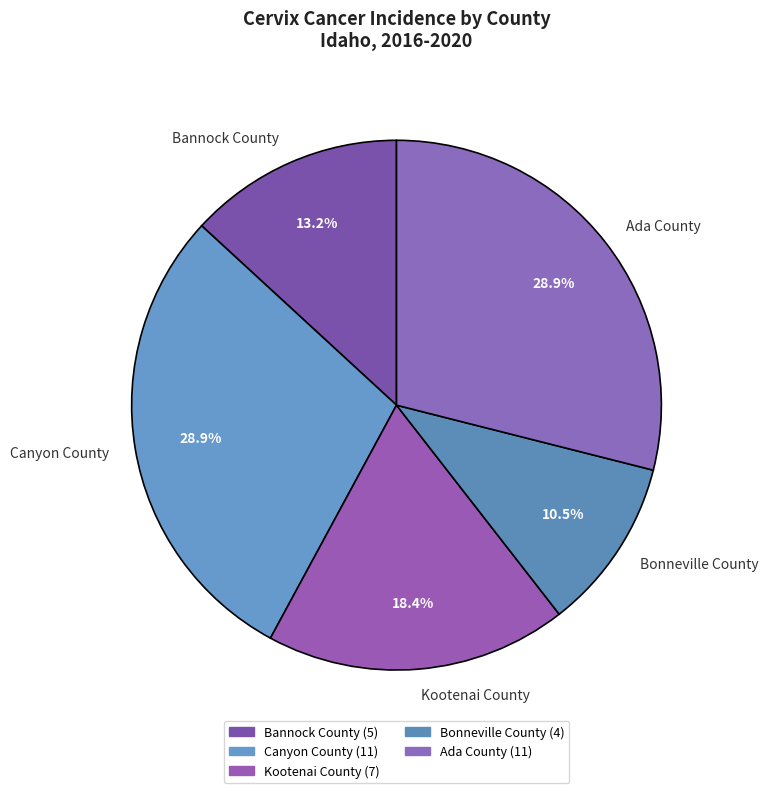

What portion of the pie excludes Kootenai County?

81.6%